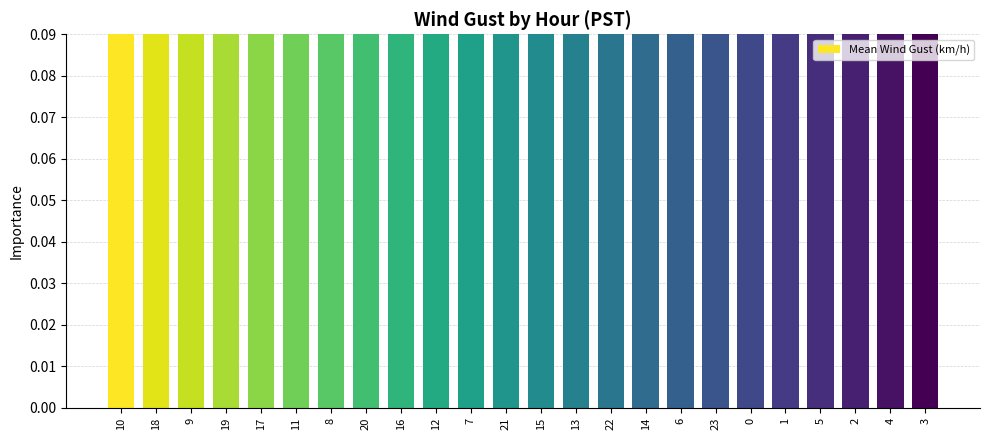

What is the value of the 7th bar from the left?

1.0